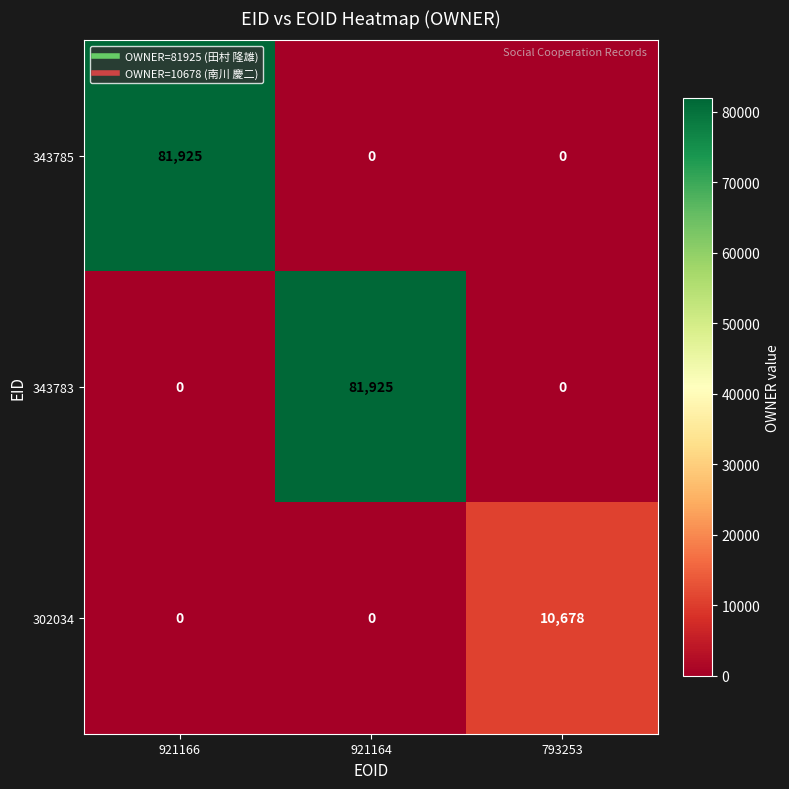

What is the greatest value displayed?

81925